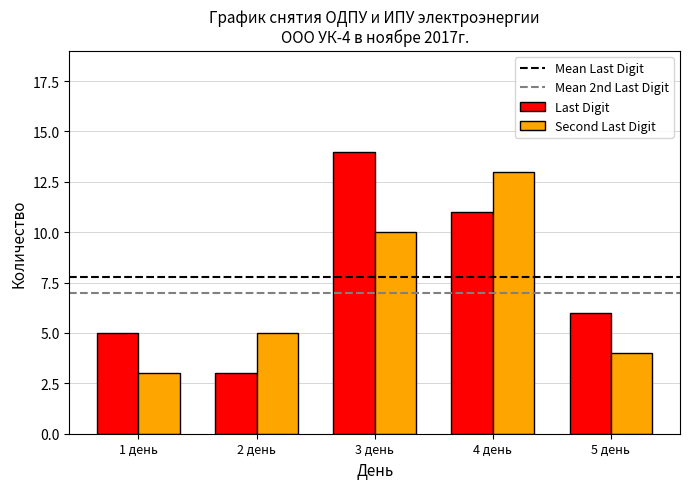

What is the smallest value displayed?

3